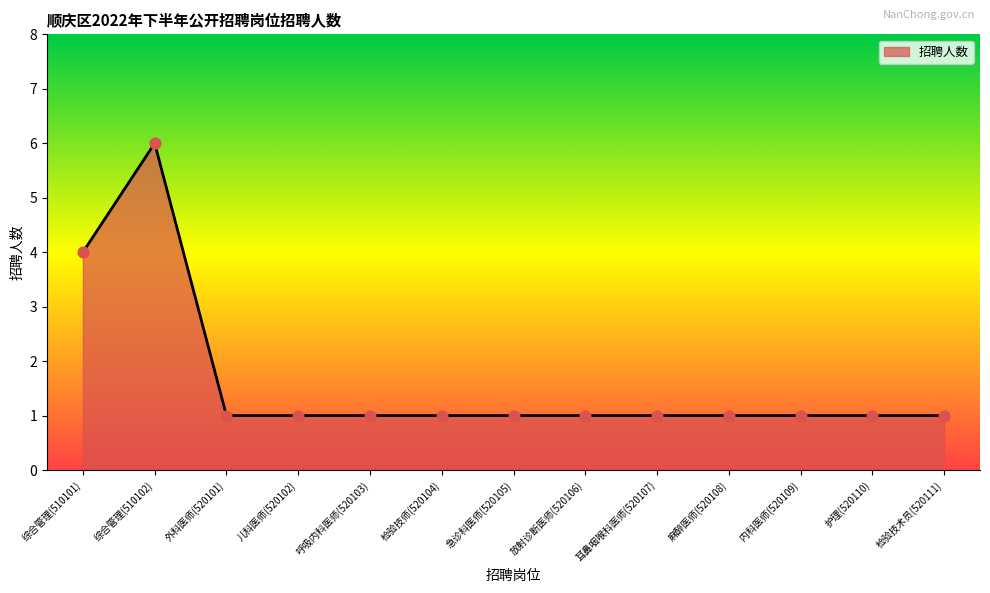

What is the ratio of the value at 检验技师(520104) to the value at 护理(520110)?

1.0